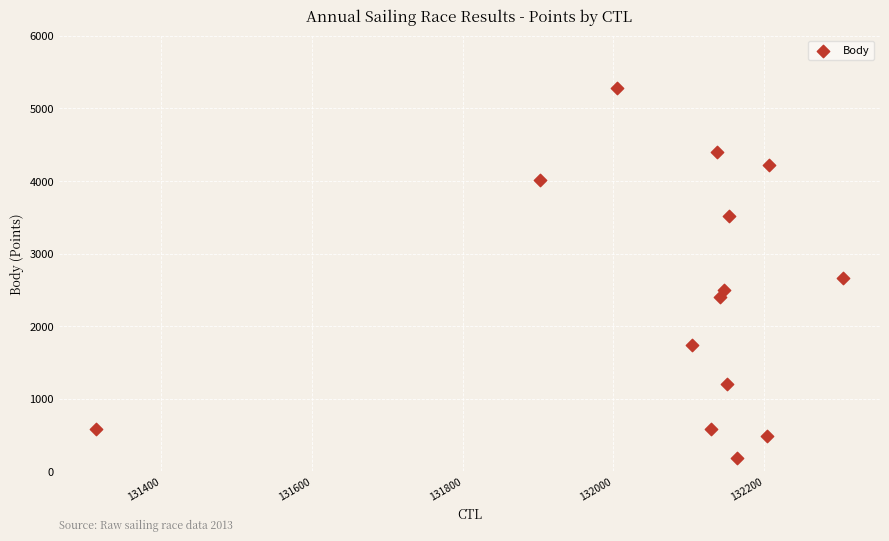

What is the range of Y values (max minus min)?

5093